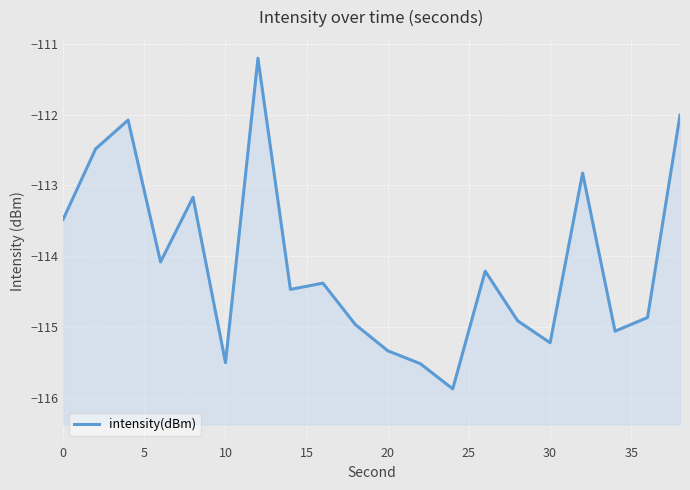

True or false: the data shows -164.0 at 19.

False